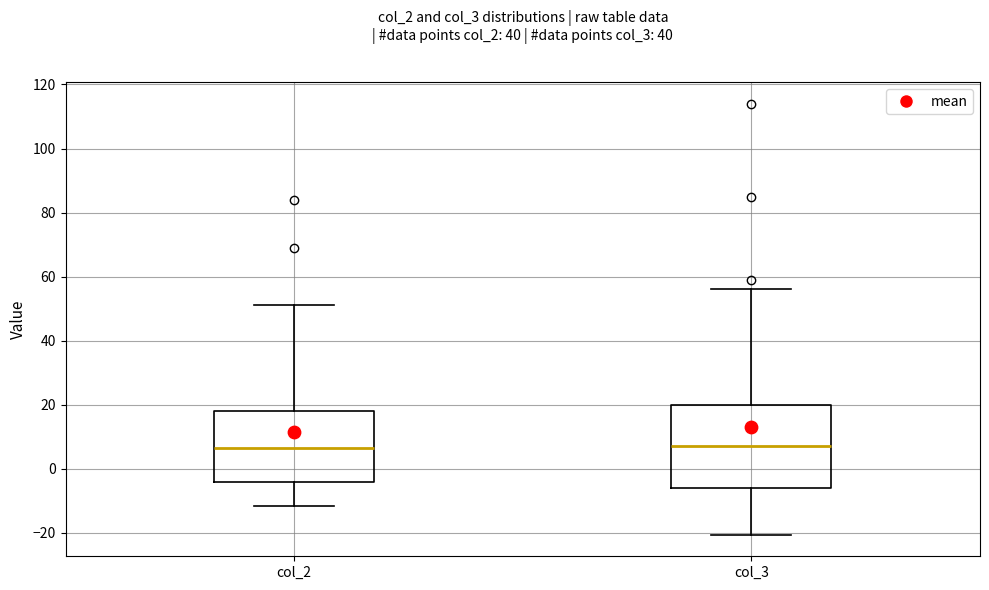

Where is the lower edge of the box for col_3 on the y-axis? The values are not printed on the chart, so give them approximately, as read against the axis.

-6